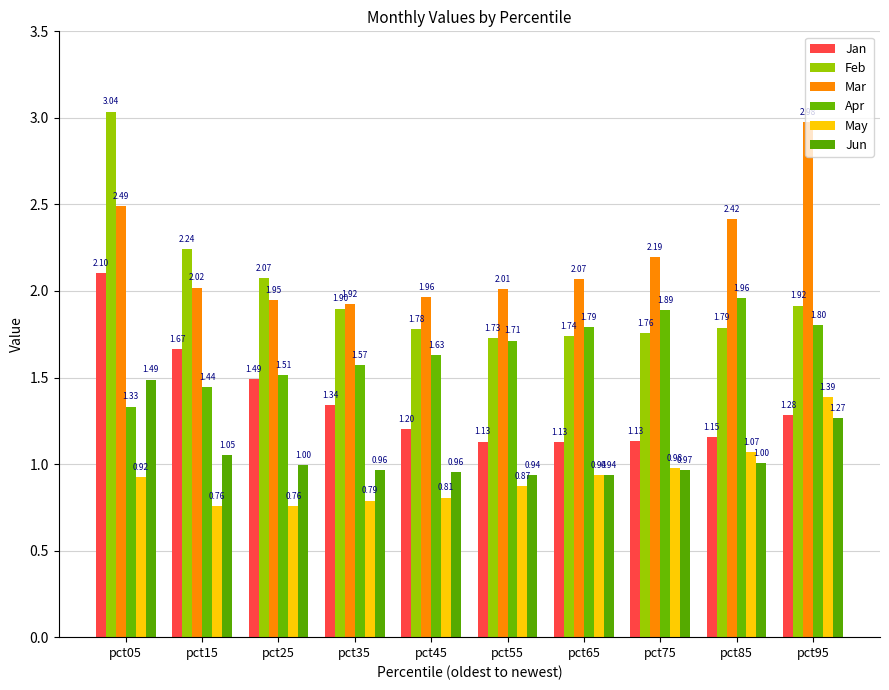

What is the difference between the maximum and minimum values in the Apr series?

0.6